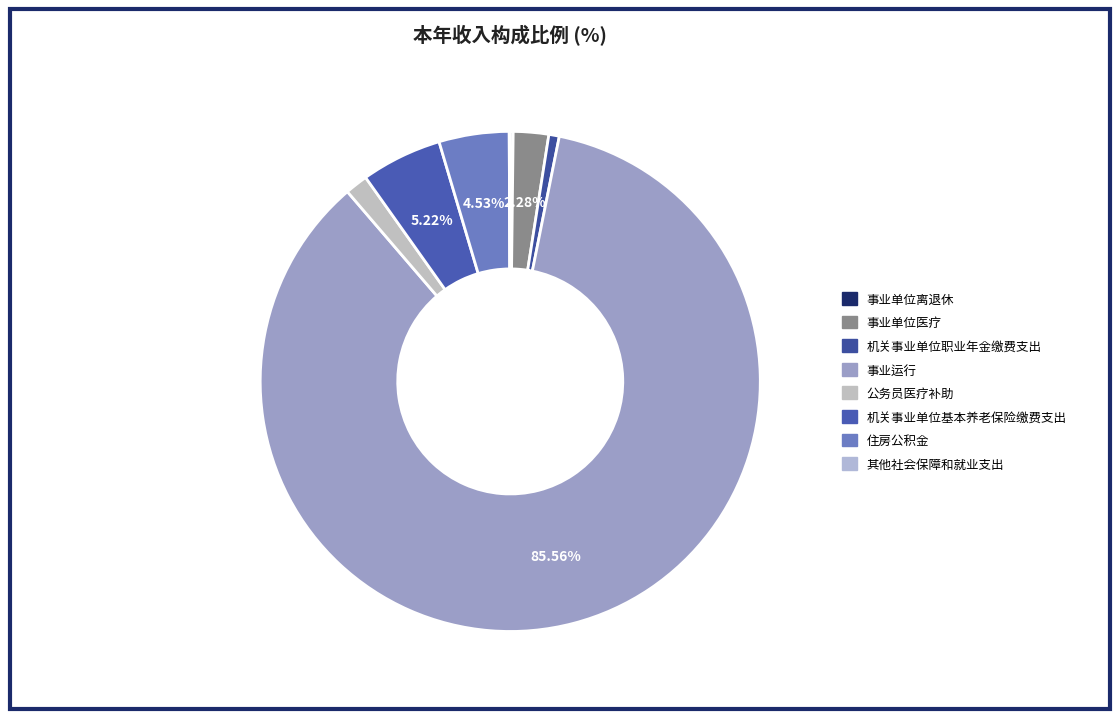

To the nearest percent, what is the combined percentage of 事业单位医疗 and 住房公积金?

7%